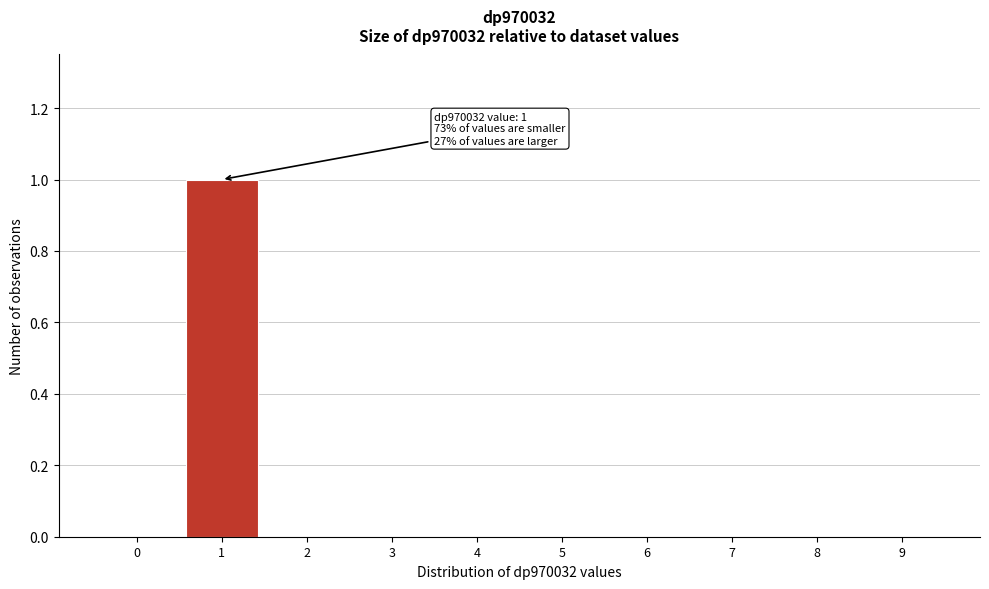

Reading right to left, extract all data points from this chart.

9=0	8=0	7=0	6=0	5=0	4=0	3=0	2=0	1=1	0=0